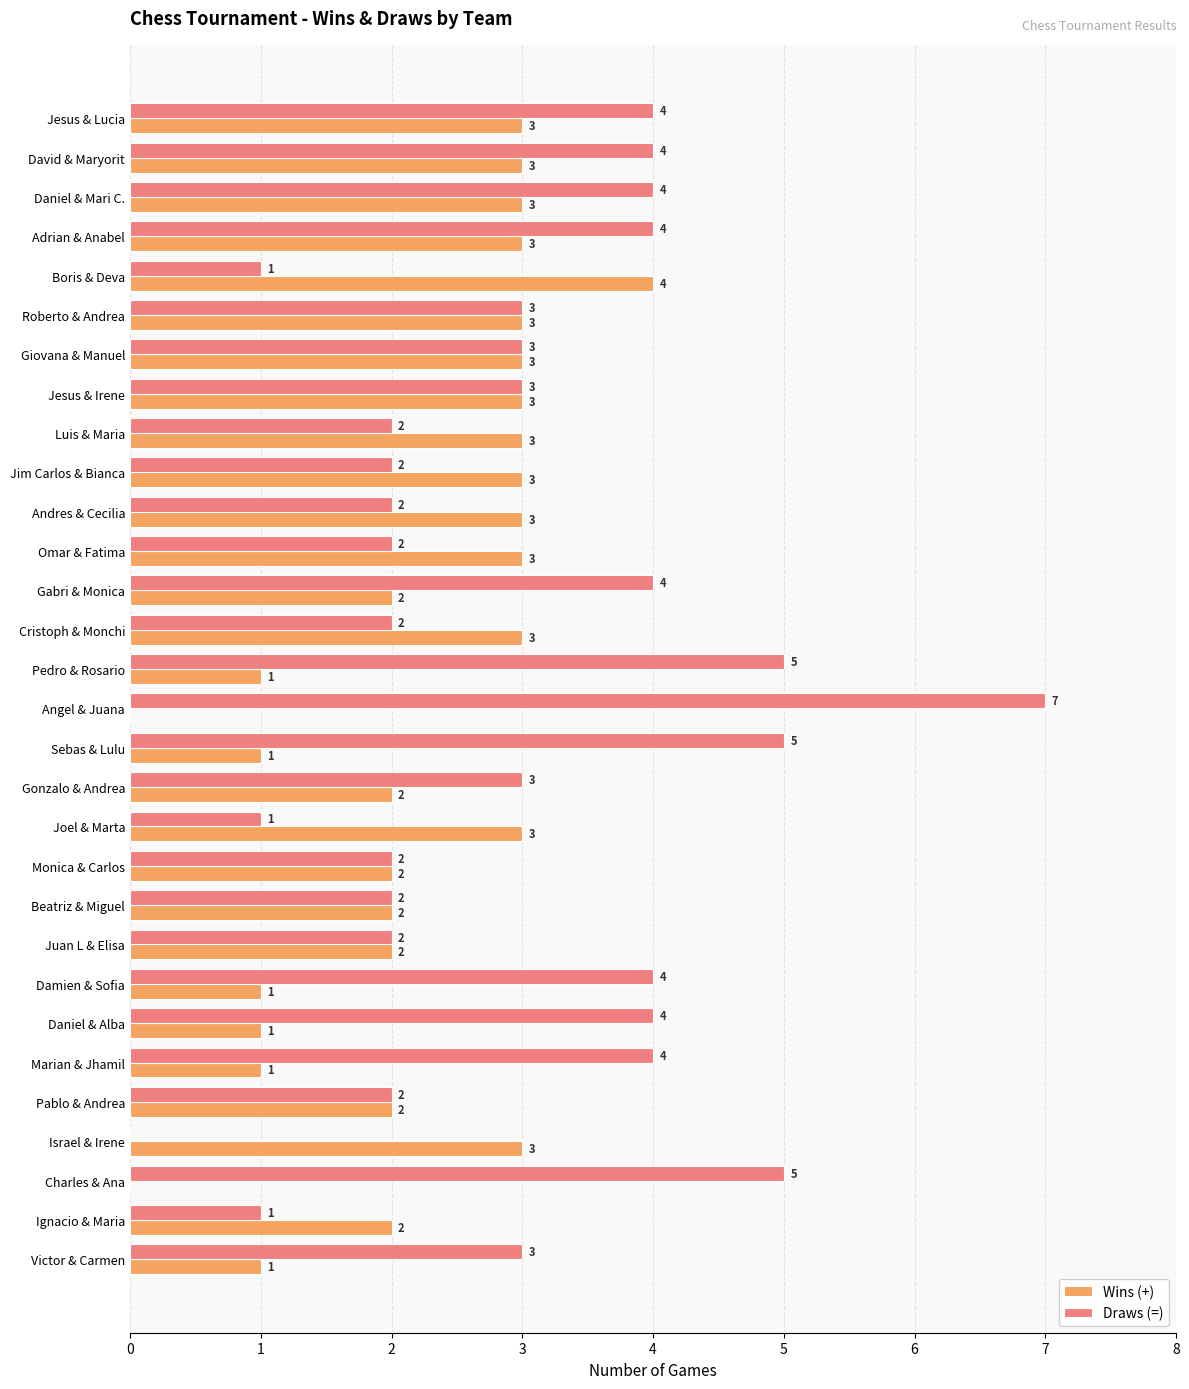

True or false: Draws (=) has a value of 3 at Adrian & Anabel.

False